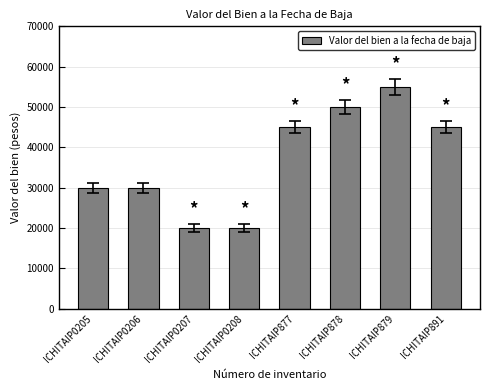

Between ICHITAIP0205 and ICHITAIP878, which is larger?

ICHITAIP878